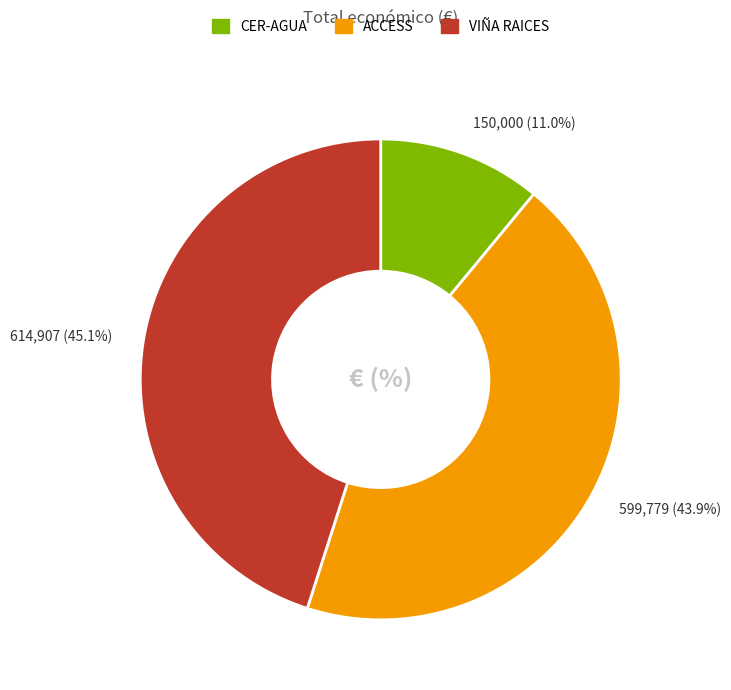

How many segments does this pie chart have?

3